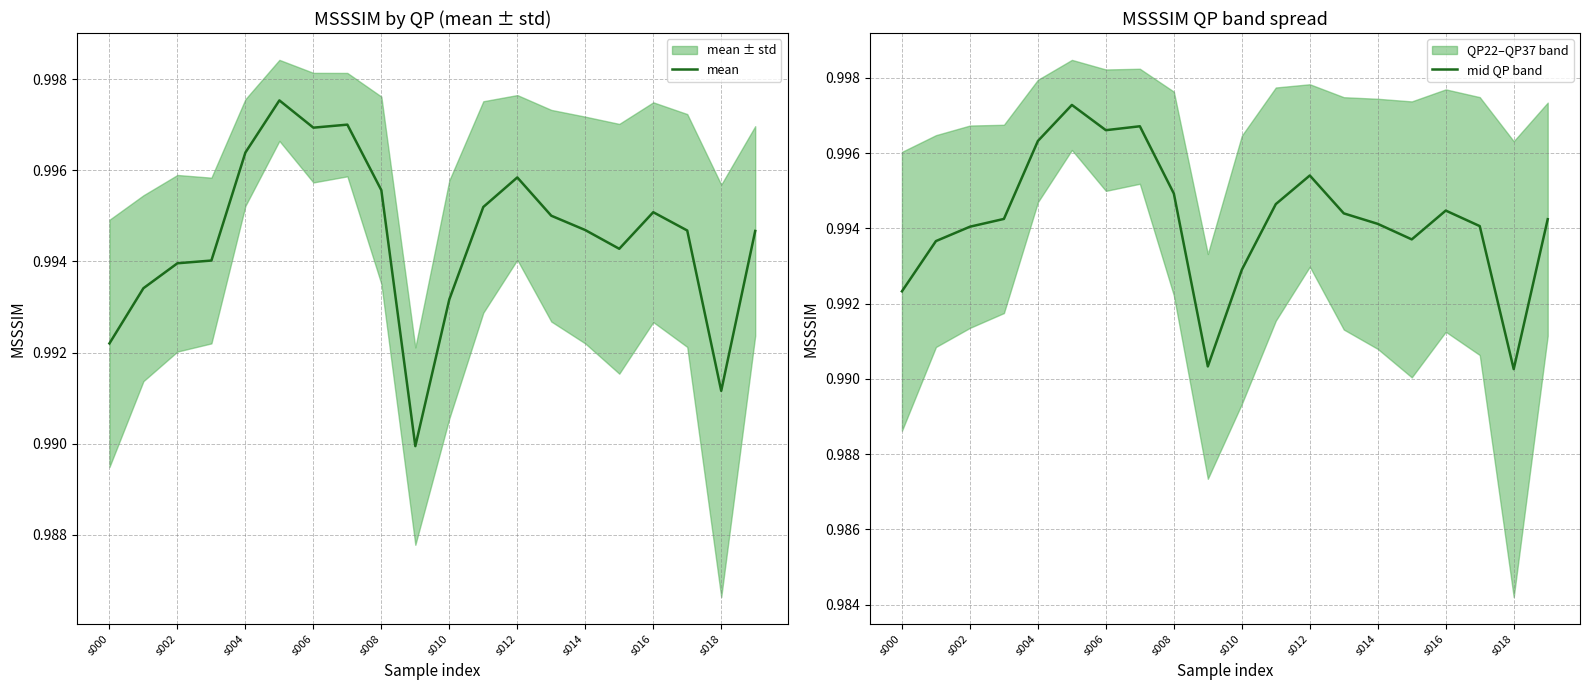

The value of mid QP band at s016 is 0.3. True or false?

False